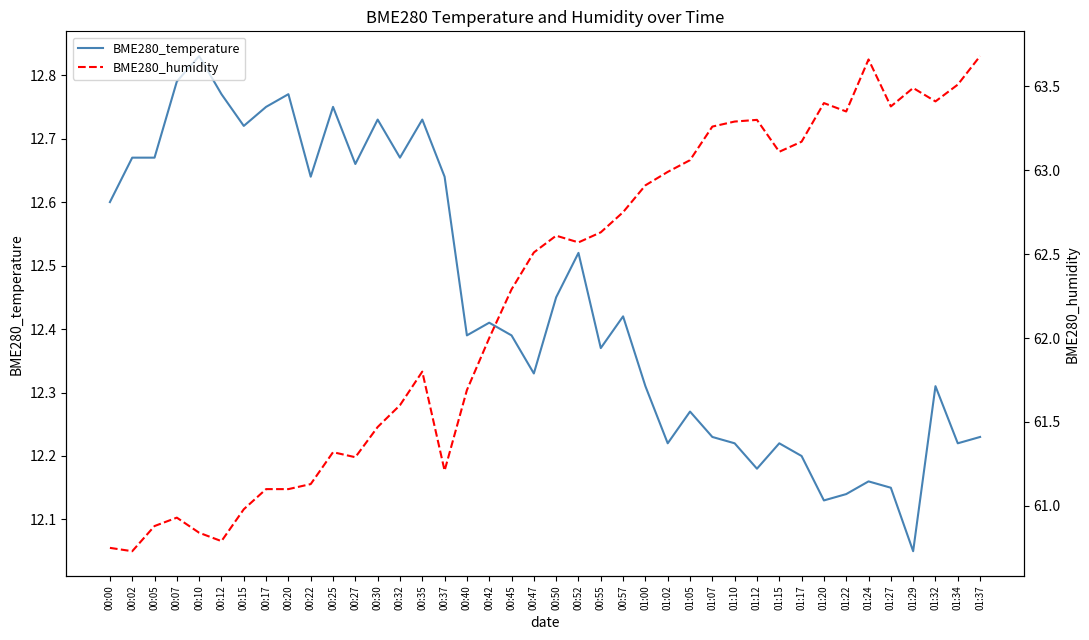

What is the difference between the maximum and second lowest values in the BME280_humidity series?

2.9